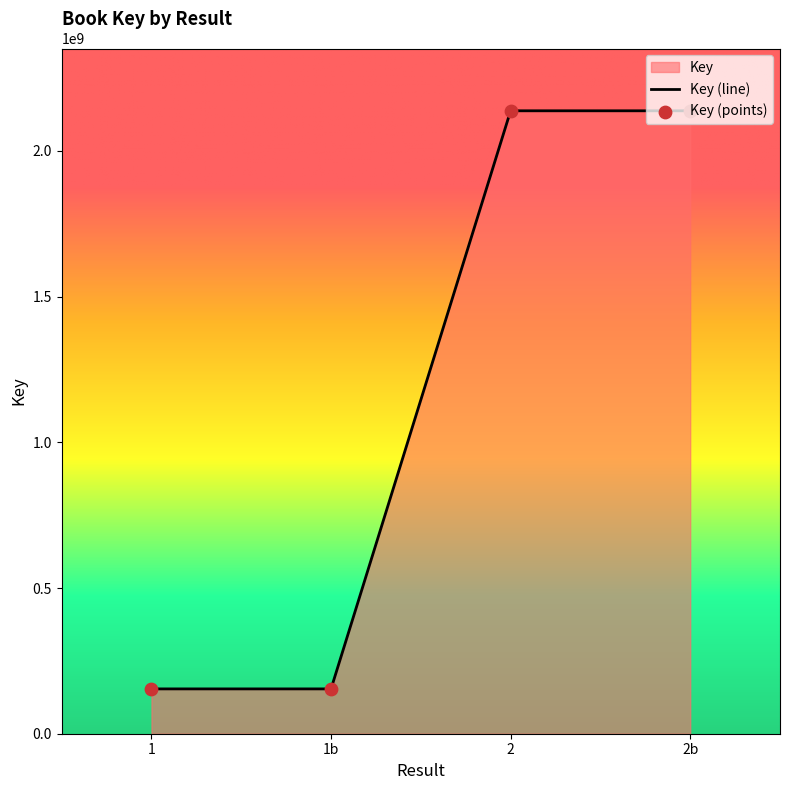

Approximately how many times larger is the value at 2b compared to 2?

1.0